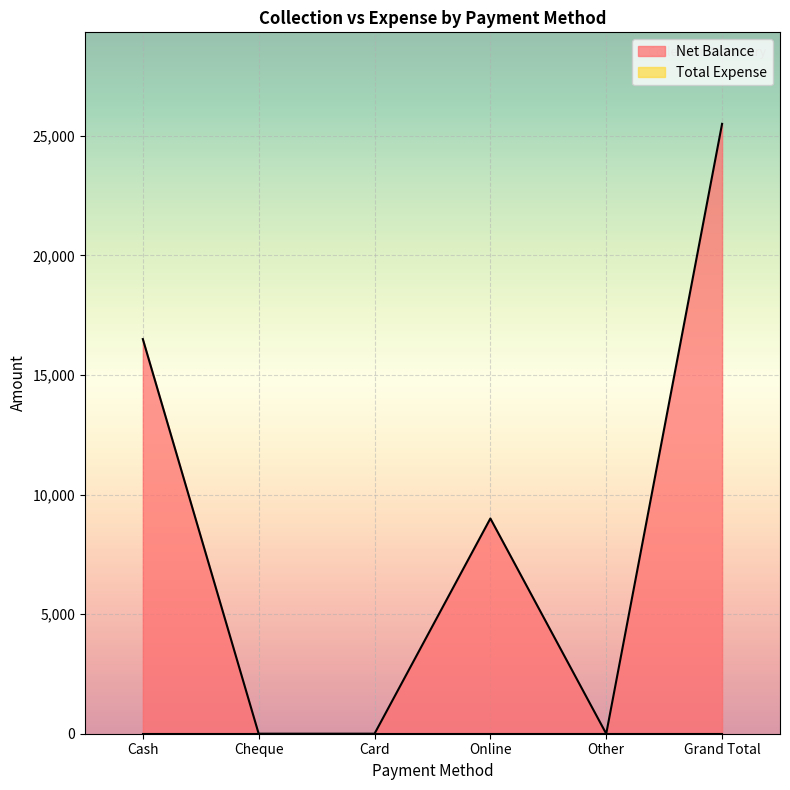

What is the sum of all values?

51000